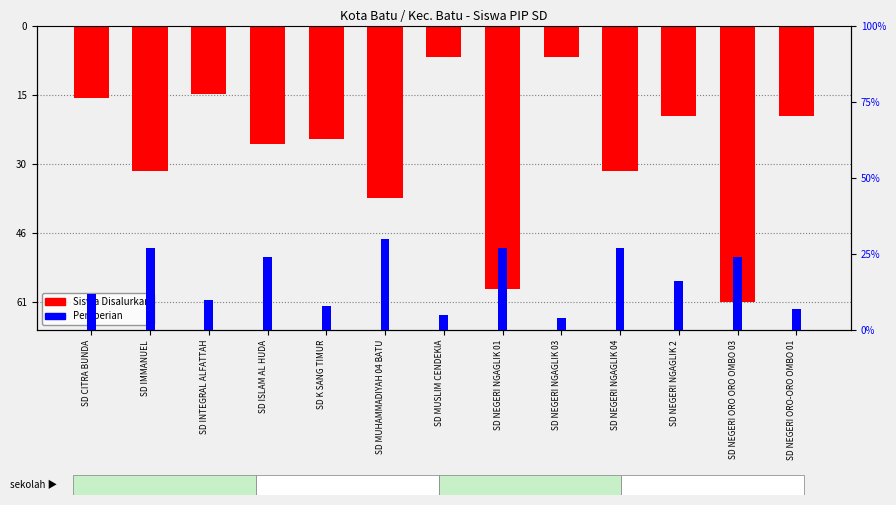

How many bars are there in each group?

2